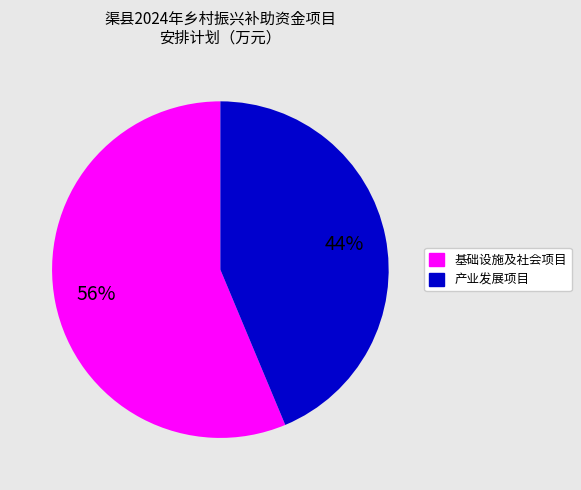

To the nearest percent, what is the average slice percentage?

50%